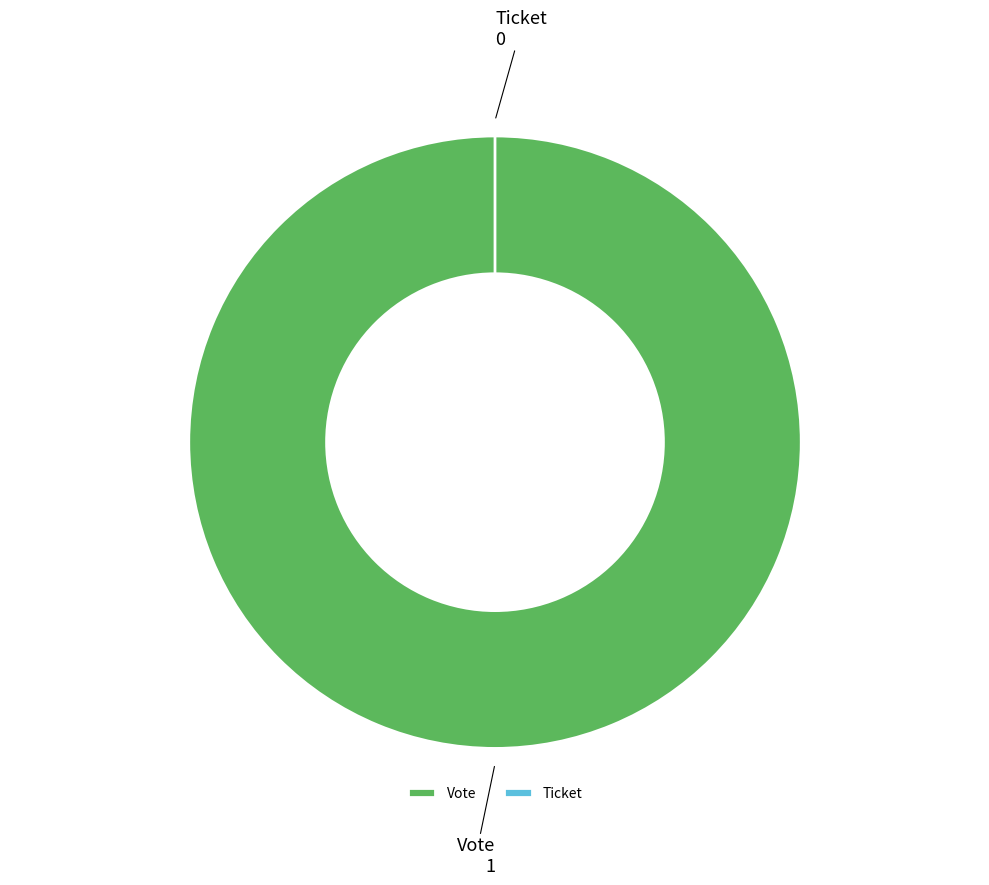

True or false: Vote accounts for 99% of the total.

False